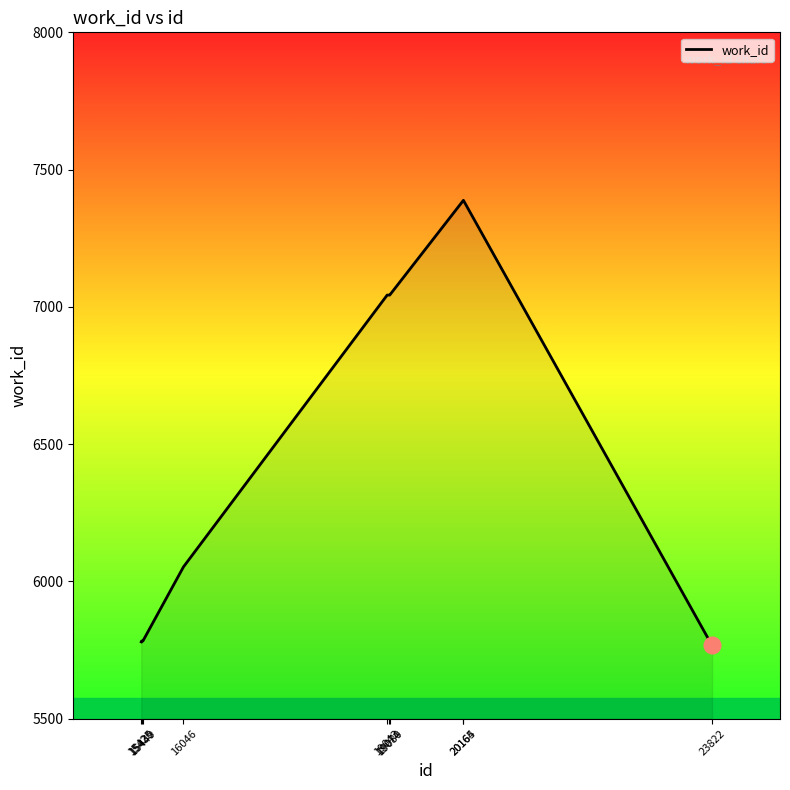

Is it true that the value at 23822 is 5767?

True